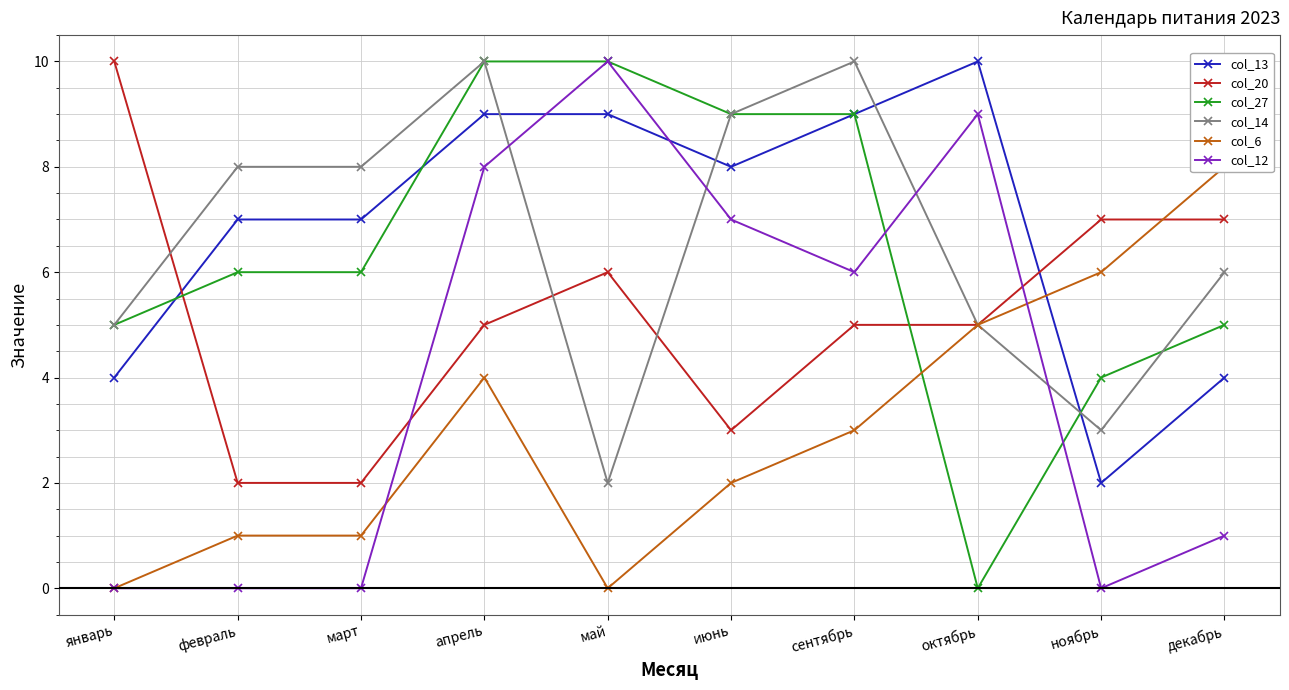

What is the difference between the col_13 values at июнь and май?

1